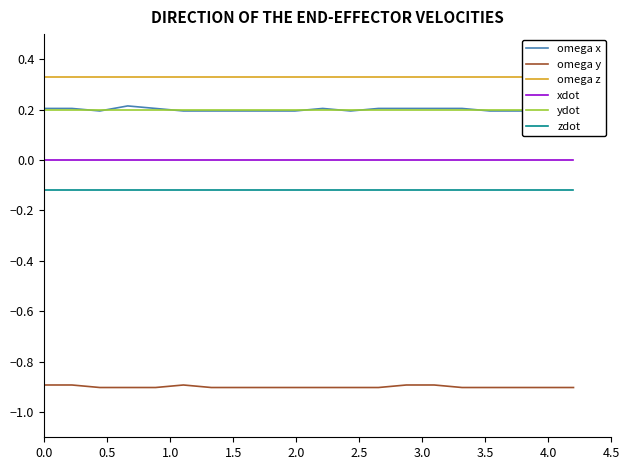

True or false: zdot and omega y intersect in this chart.

False